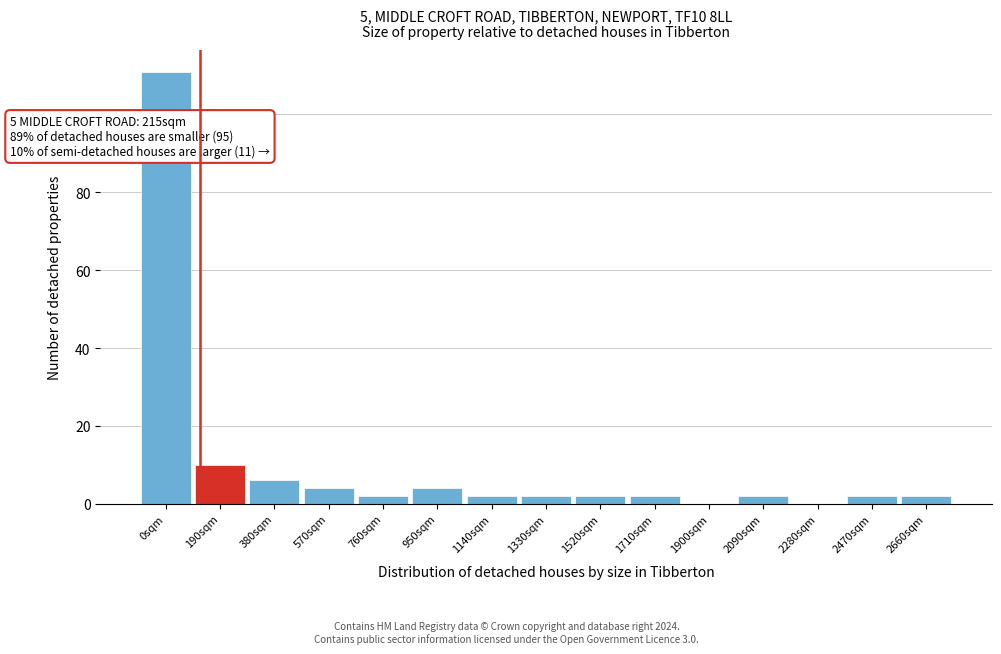

Reading left to right, extract all data points from this chart.

0sqm=111	190sqm=10	380sqm=6	570sqm=4	760sqm=2	950sqm=4	1140sqm=2	1330sqm=2	1520sqm=2	1710sqm=2	1900sqm=0	2090sqm=2	2280sqm=0	2470sqm=2	2660sqm=2